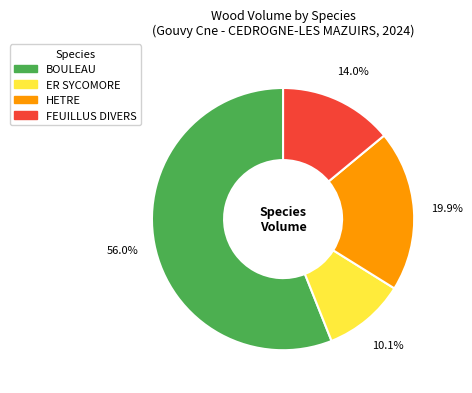

What is the largest slice in the pie chart?

BOULEAU